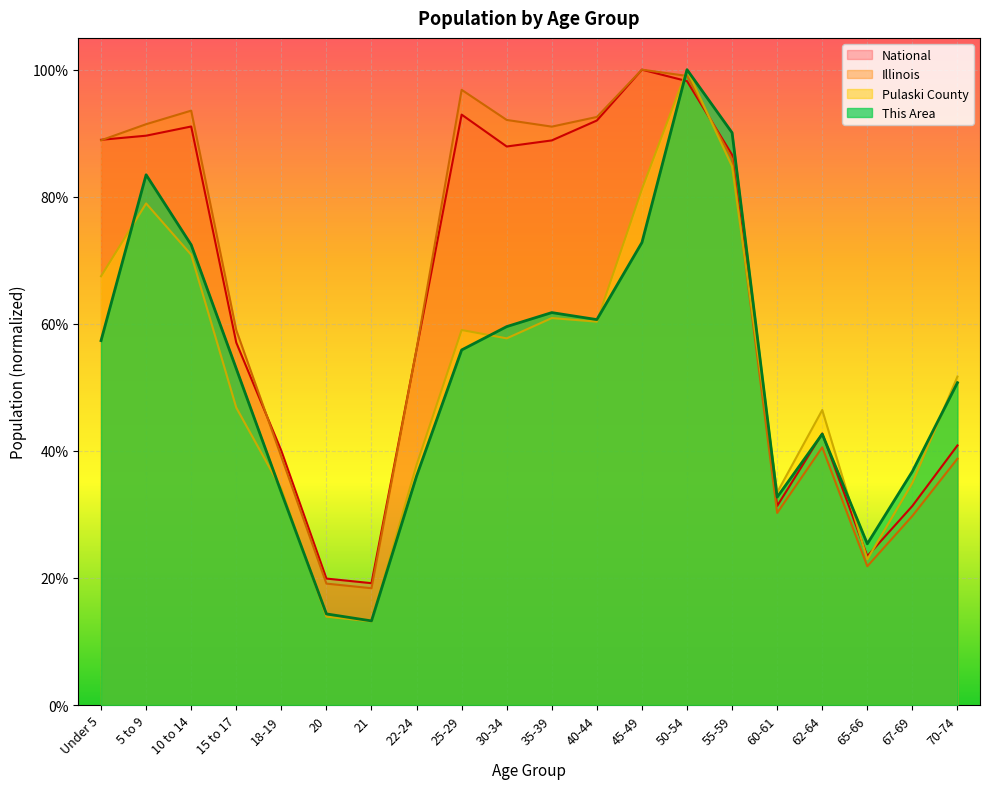

What is the lowest value of the This Area series?

0.1